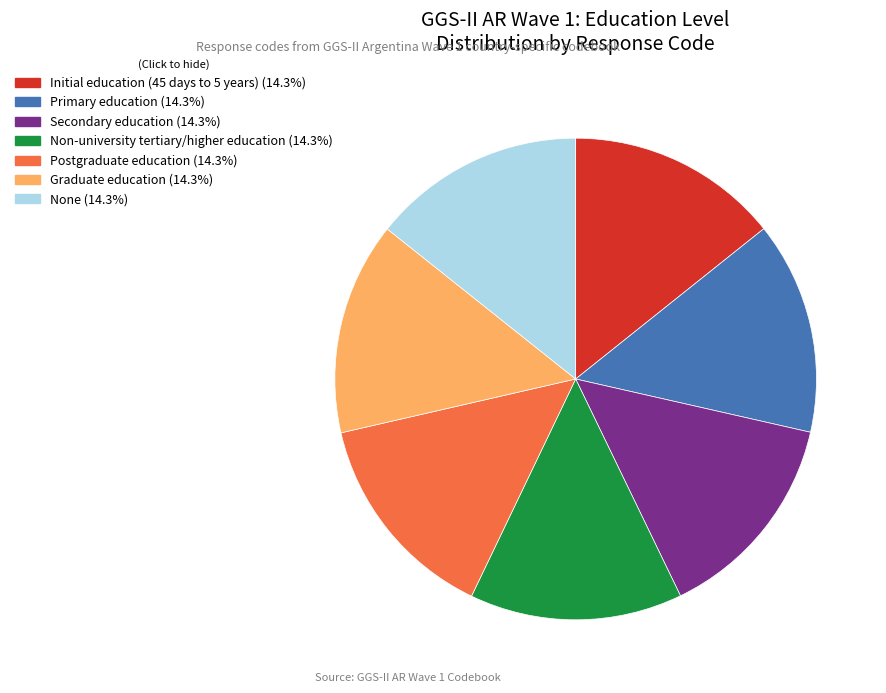

Count the number of slices in the pie.

7